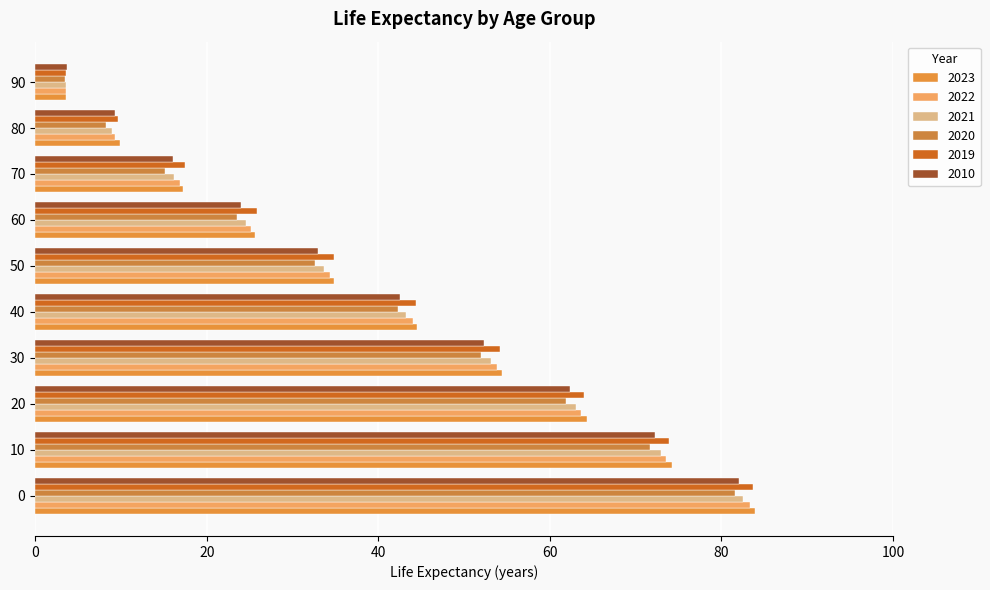

Reading left to right, extract all data points from this chart.

2023: 83.9	74.3	64.3	54.4	44.5	34.8	25.6	17.3	9.9	3.6
2022: 83.3	73.5	63.6	53.8	44.0	34.3	25.2	16.8	9.3	3.6
2021: 82.5	73.0	63.0	53.2	43.3	33.7	24.6	16.2	8.9	3.5
2020: 81.6	71.7	61.8	52.0	42.3	32.6	23.5	15.1	8.2	3.5
2019: 83.6	73.9	64.0	54.2	44.4	34.8	25.8	17.5	9.7	3.5
2010: 82.1	72.2	62.3	52.4	42.5	33.0	24.0	16.1	9.3	3.7